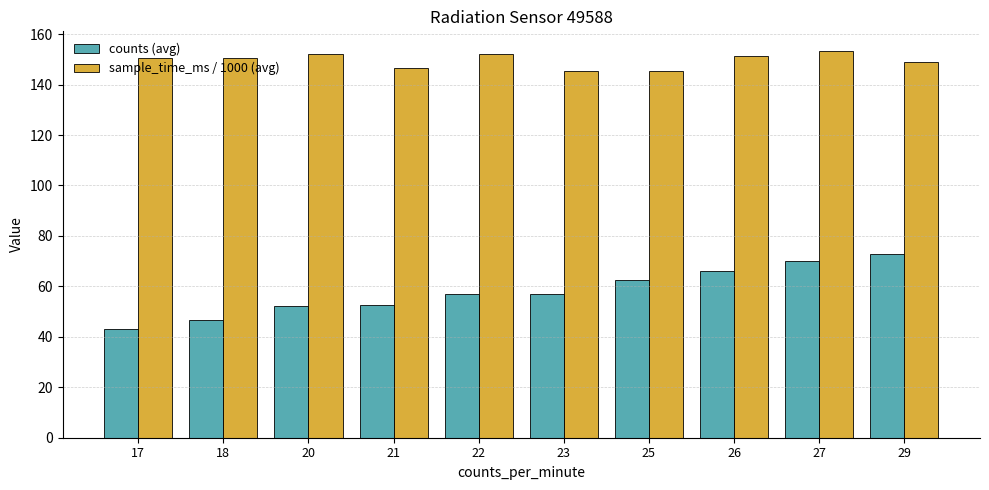

What is the total value across all series at 26?

217.5